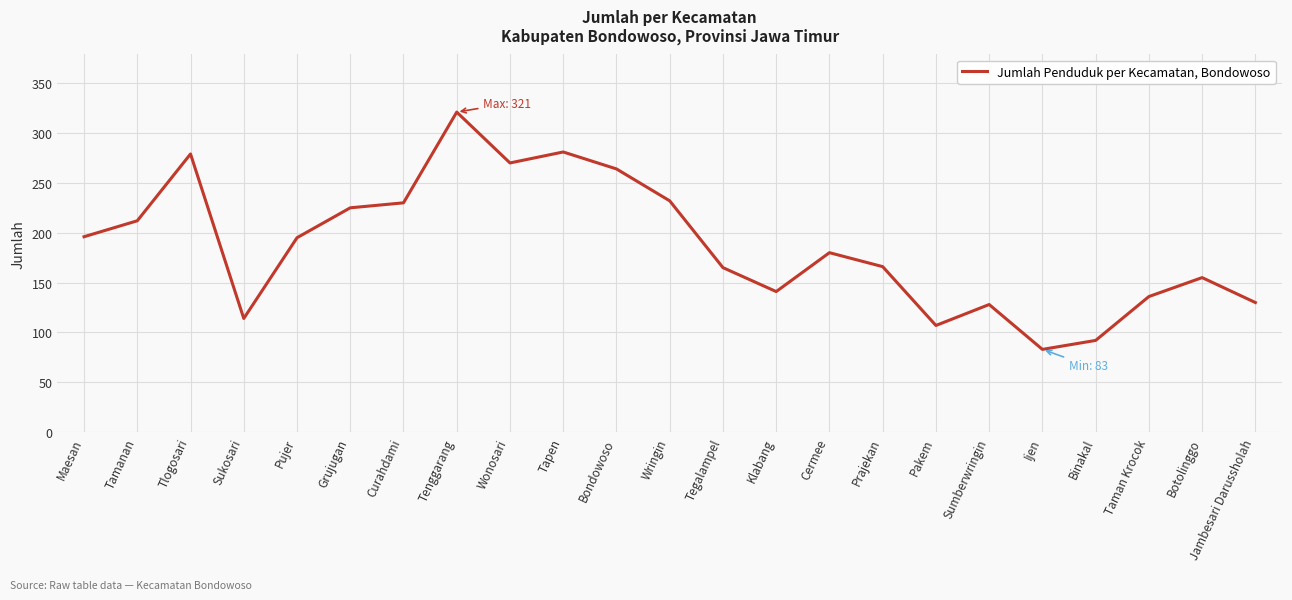

What is the greatest value displayed?

321